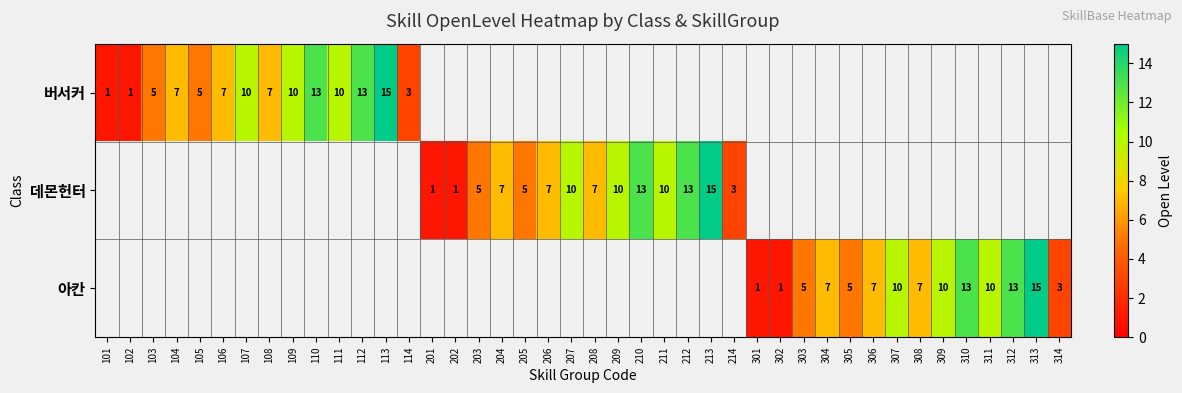

Count the 버서커 values in the range 5 to 10.

8